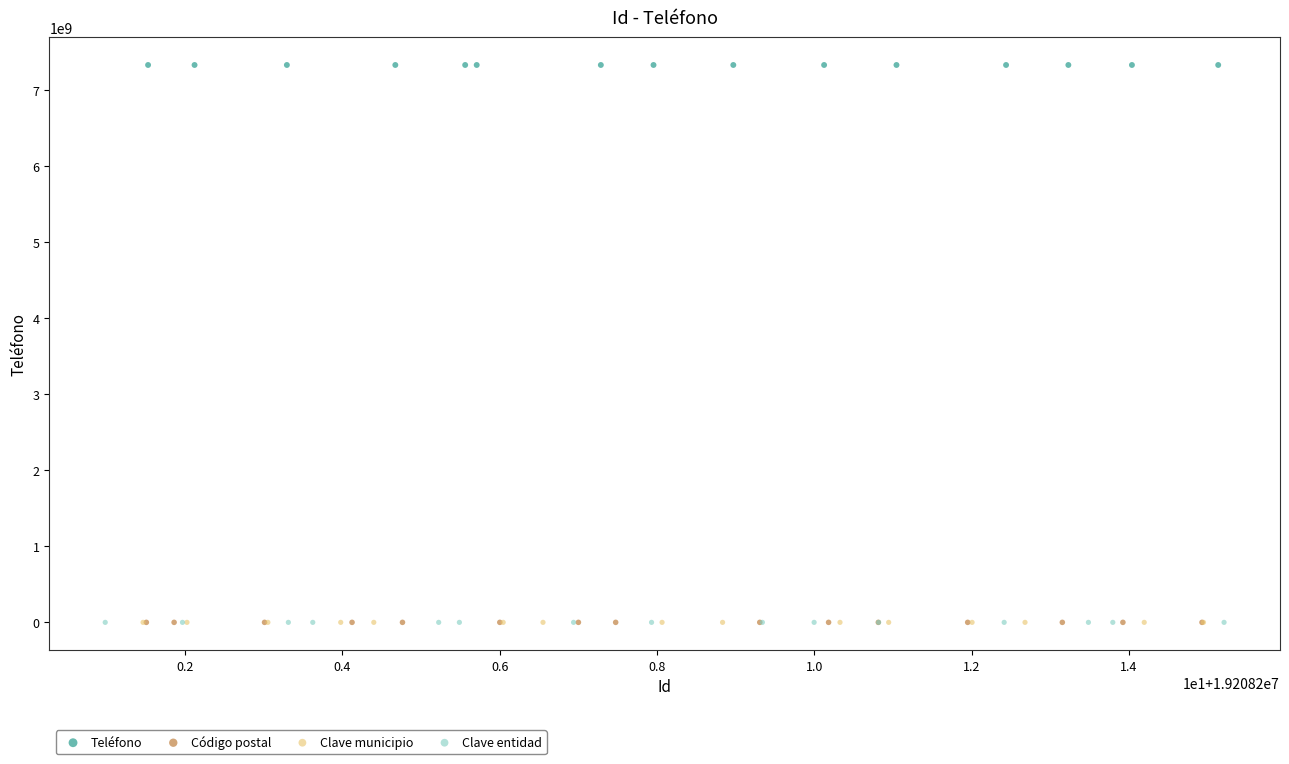

What are all the series names shown in the legend?

Teléfono, Código postal, Clave municipio, Clave entidad